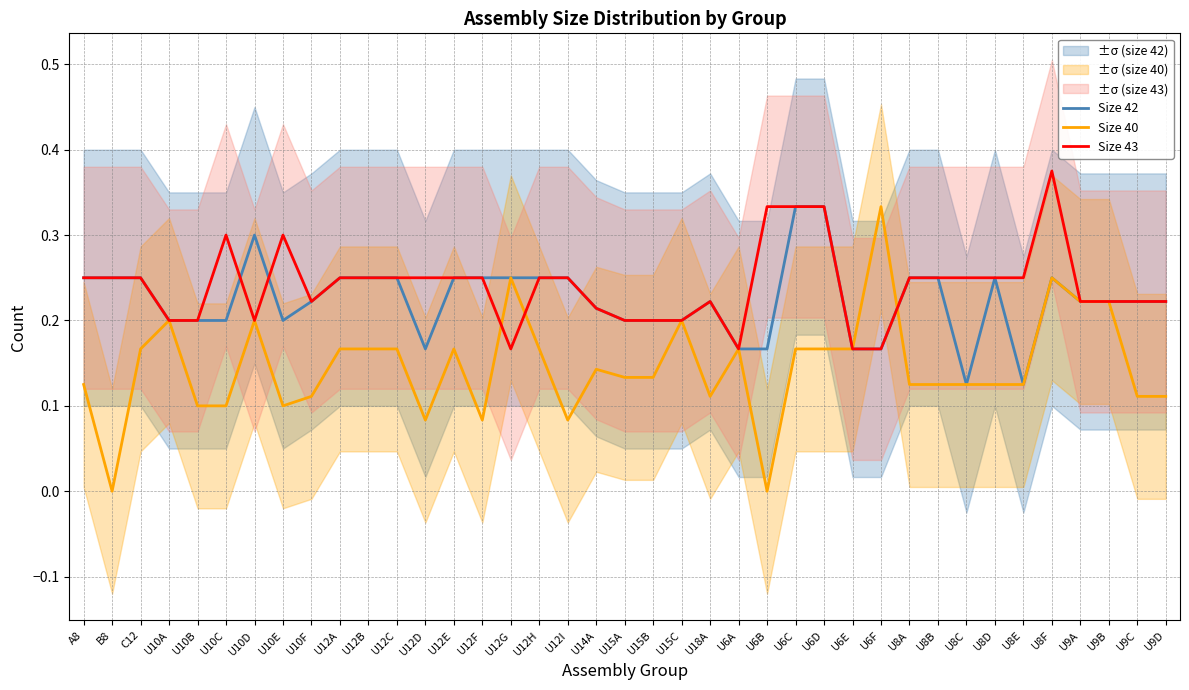

Reading left to right, what are all the values shown in this chart?

Size 42: A8=0.2	B8=0.2	C12=0.2	U10A=0.2	U10B=0.2	U10C=0.2	U10D=0.3	U10E=0.2	U10F=0.2	U12A=0.2	U12B=0.2	U12C=0.2	U12D=0.2	U12E=0.2	U12F=0.2	U12G=0.2	U12H=0.2	U12I=0.2	U14A=0.2	U15A=0.2	U15B=0.2	U15C=0.2	U18A=0.2	U6A=0.2	U6B=0.2	U6C=0.3	U6D=0.3	U6E=0.2	U6F=0.2	U8A=0.2	U8B=0.2	U8C=0.1	U8D=0.2	U8E=0.1	U8F=0.2	U9A=0.2	U9B=0.2	U9C=0.2	U9D=0.2
Size 40: A8=0.1	B8=0.0	C12=0.2	U10A=0.2	U10B=0.1	U10C=0.1	U10D=0.2	U10E=0.1	U10F=0.1	U12A=0.2	U12B=0.2	U12C=0.2	U12D=0.1	U12E=0.2	U12F=0.1	U12G=0.2	U12H=0.2	U12I=0.1	U14A=0.1	U15A=0.1	U15B=0.1	U15C=0.2	U18A=0.1	U6A=0.2	U6B=0.0	U6C=0.2	U6D=0.2	U6E=0.2	U6F=0.3	U8A=0.1	U8B=0.1	U8C=0.1	U8D=0.1	U8E=0.1	U8F=0.2	U9A=0.2	U9B=0.2	U9C=0.1	U9D=0.1
Size 43: A8=0.2	B8=0.2	C12=0.2	U10A=0.2	U10B=0.2	U10C=0.3	U10D=0.2	U10E=0.3	U10F=0.2	U12A=0.2	U12B=0.2	U12C=0.2	U12D=0.2	U12E=0.2	U12F=0.2	U12G=0.2	U12H=0.2	U12I=0.2	U14A=0.2	U15A=0.2	U15B=0.2	U15C=0.2	U18A=0.2	U6A=0.2	U6B=0.3	U6C=0.3	U6D=0.3	U6E=0.2	U6F=0.2	U8A=0.2	U8B=0.2	U8C=0.2	U8D=0.2	U8E=0.2	U8F=0.4	U9A=0.2	U9B=0.2	U9C=0.2	U9D=0.2